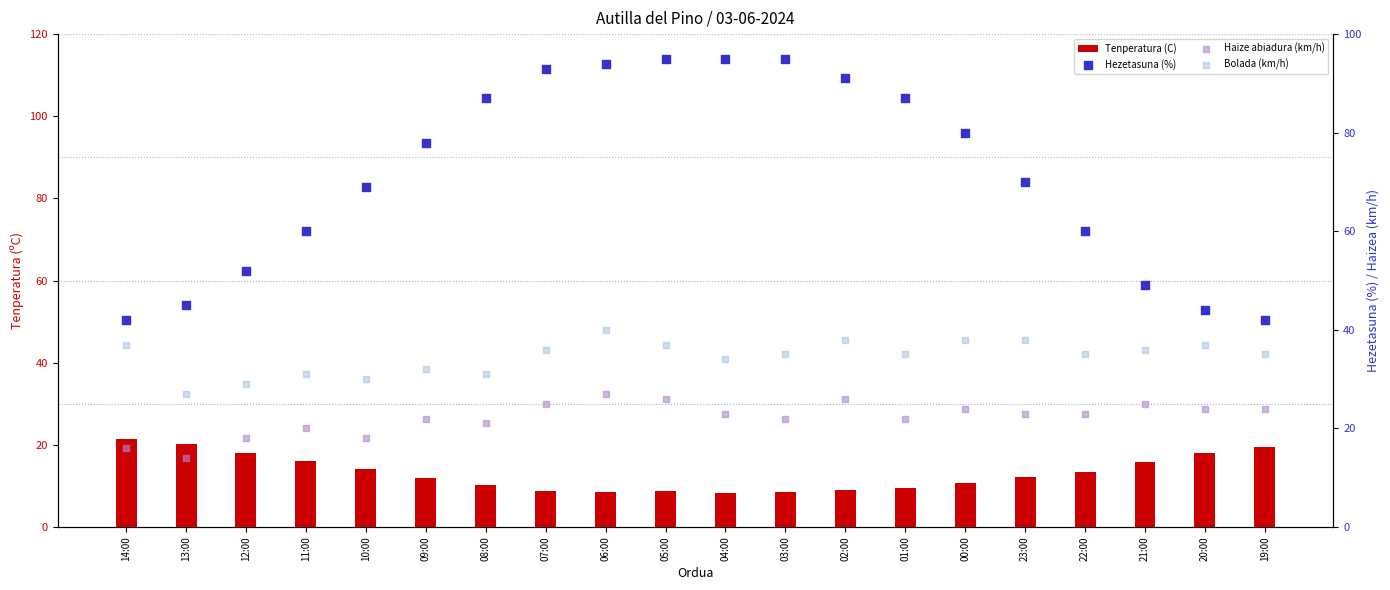

Which series has the largest total across all categories?

Hezetasuna (%)